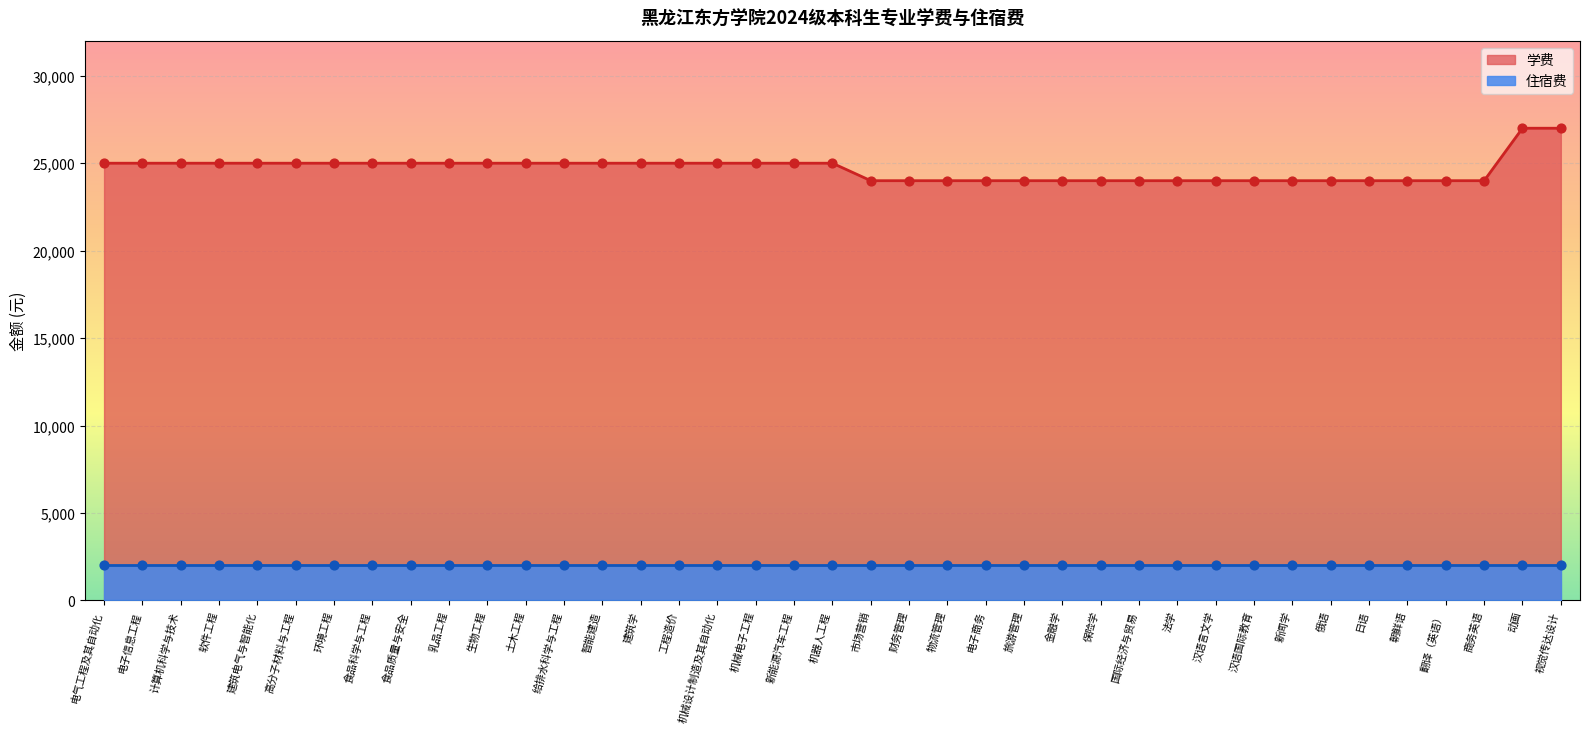

What is the ratio of the value at 俄语 to the value at 电子商务?

1.0